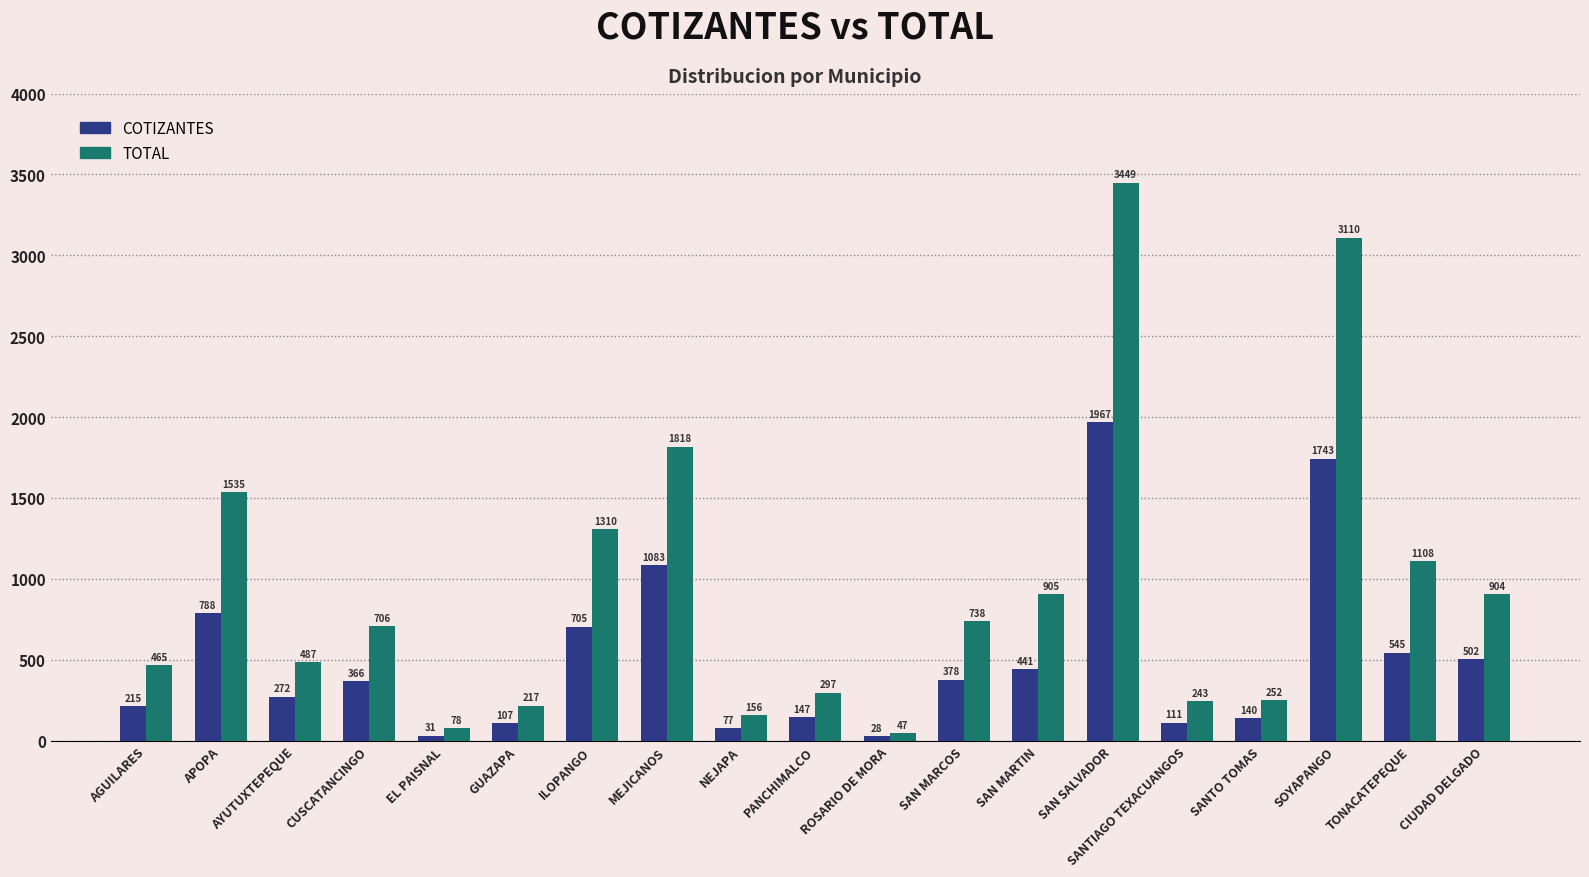

What position from the right is MEJICANOS?

12